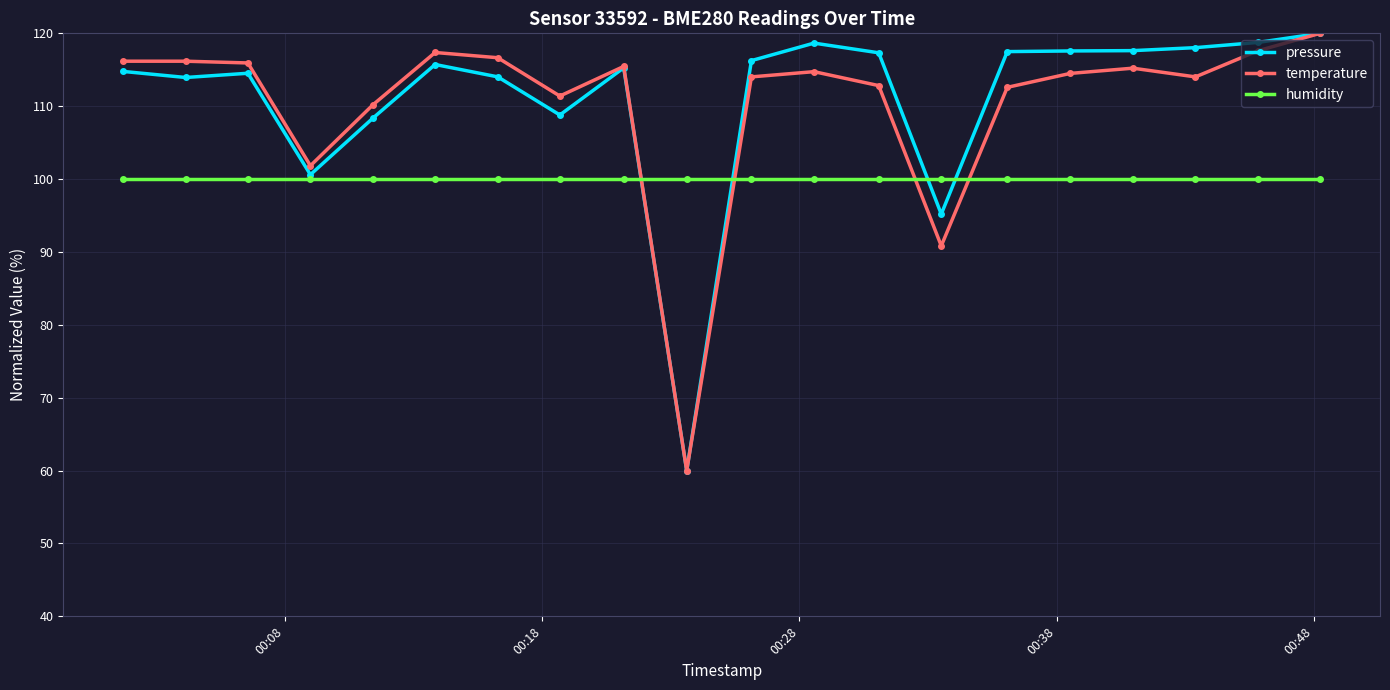

At how many categories does at least one series exceed 86?

20